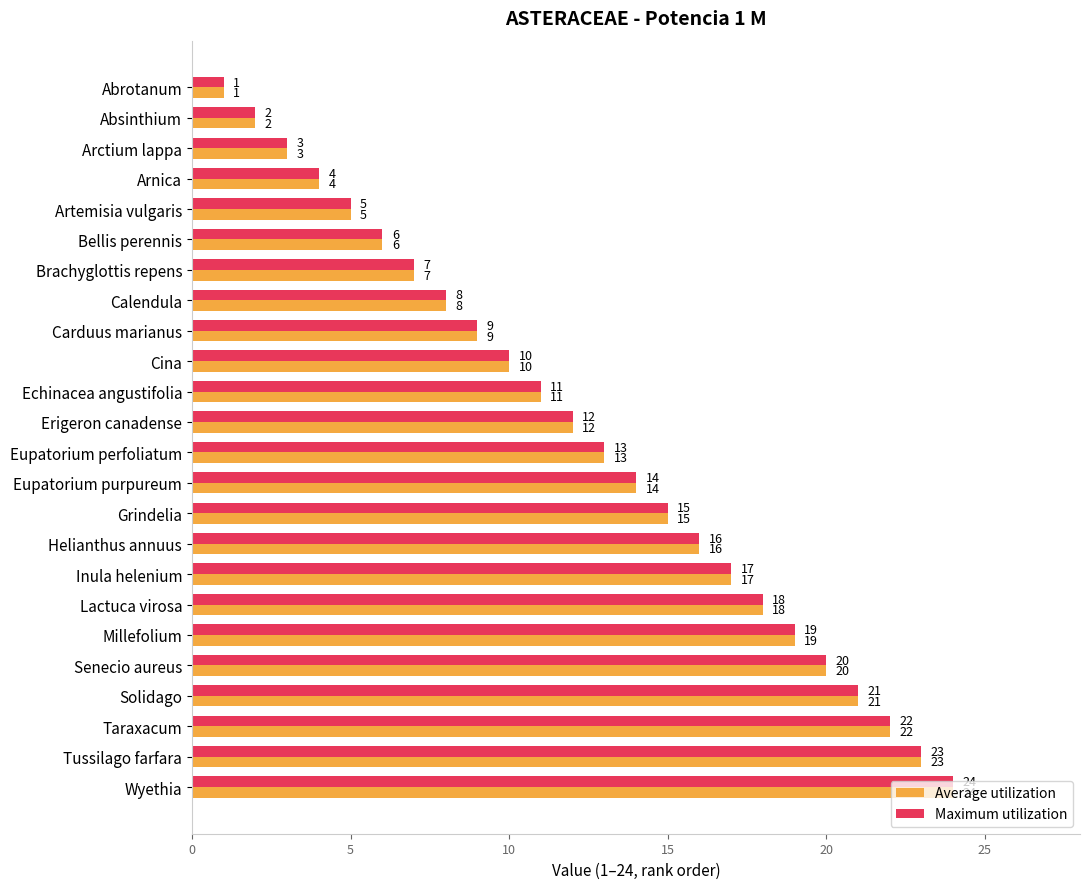

Where is Maximum utilization nearest to the value 12?

Erigeron canadense